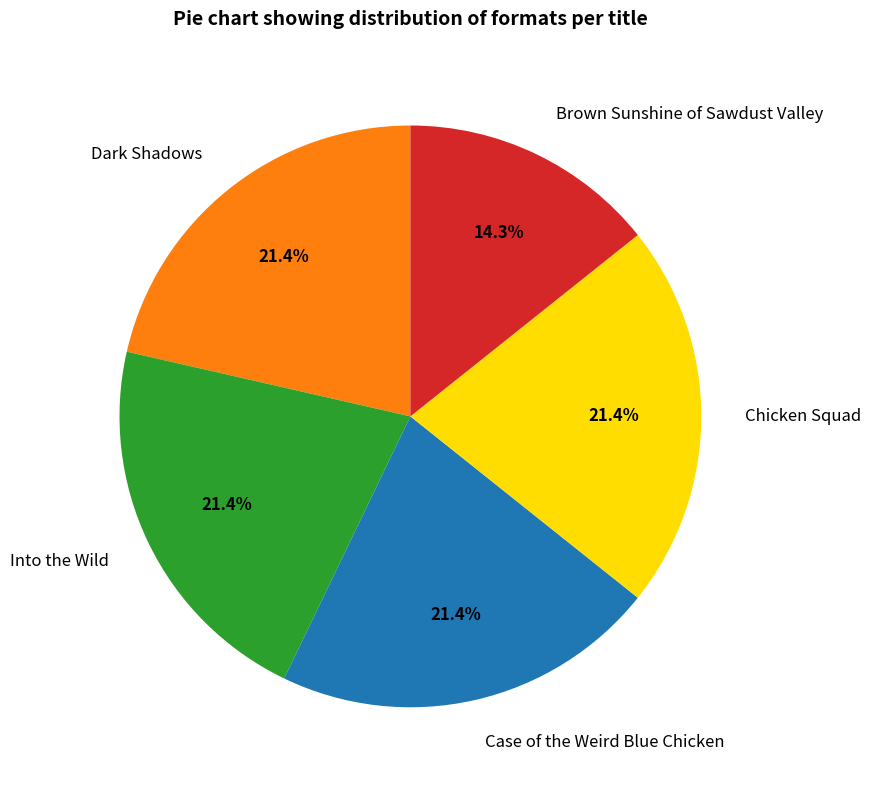

What is the smallest slice in the pie chart?

Brown Sunshine of Sawdust Valley